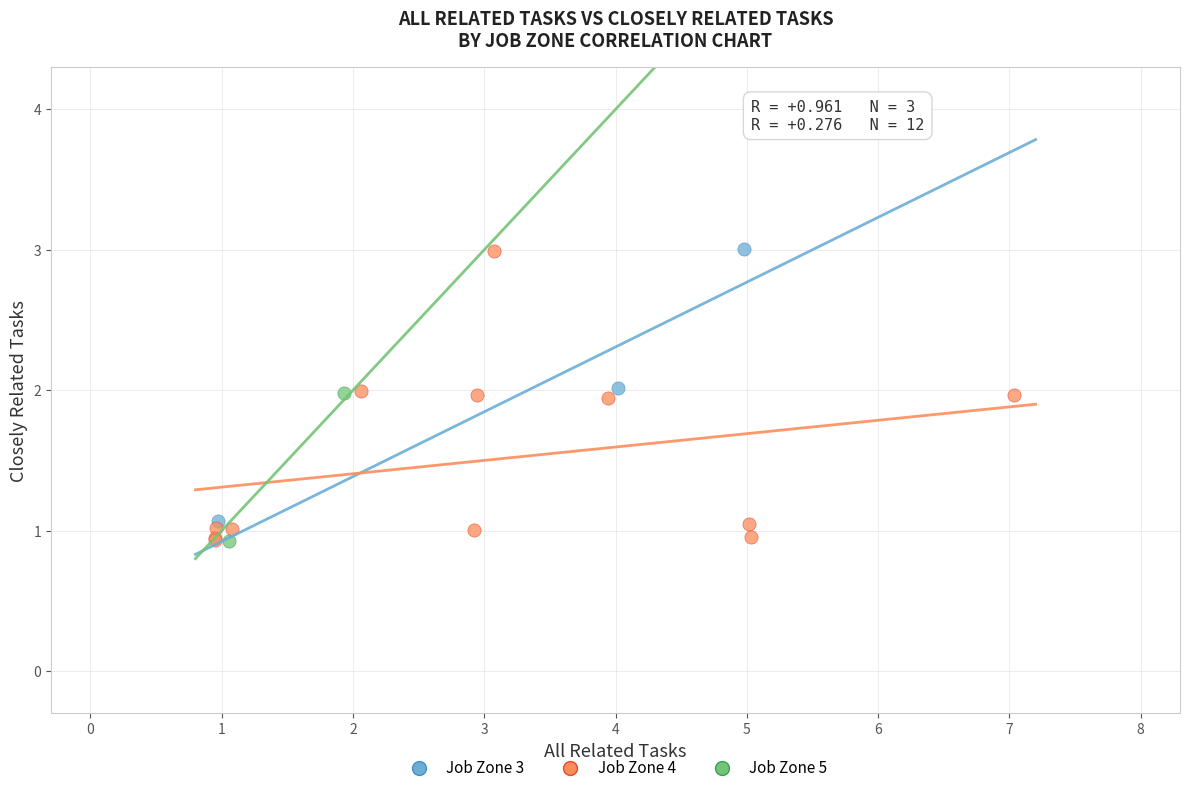

What are all the series names shown in the legend?

Job Zone 3, Job Zone 4, Job Zone 5